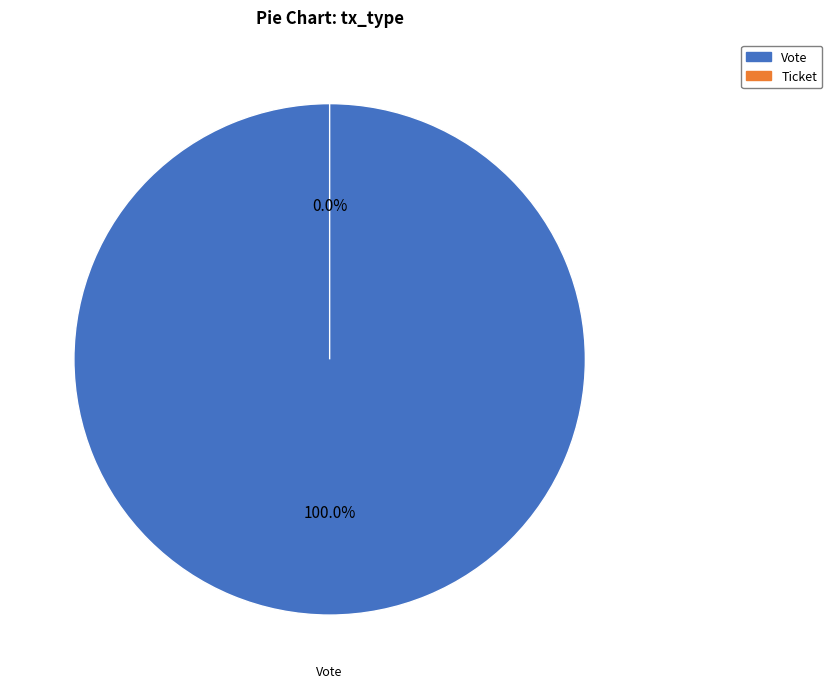

What percentage do Ticket and Vote together represent?

100.0%